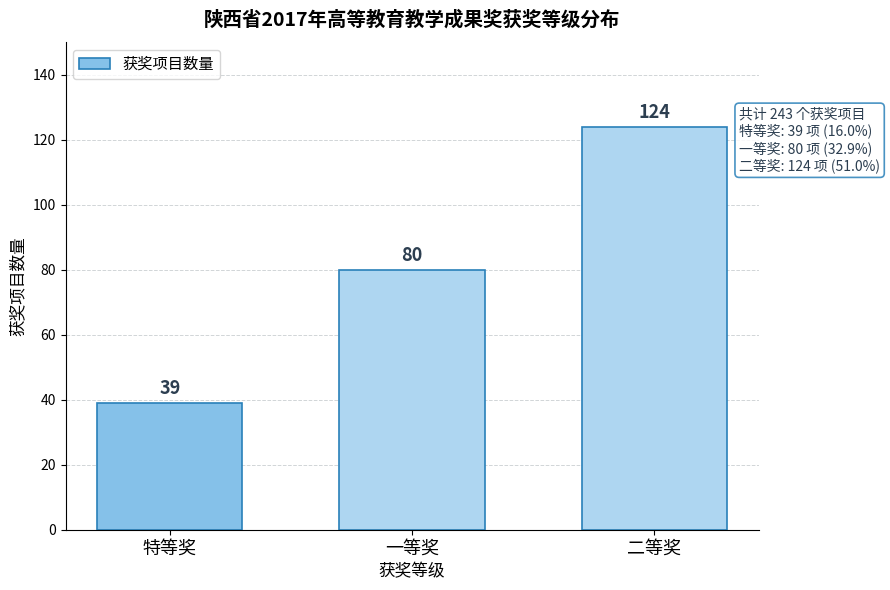

Reading left to right, list all the values displayed in this chart.

特等奖=39	一等奖=80	二等奖=124